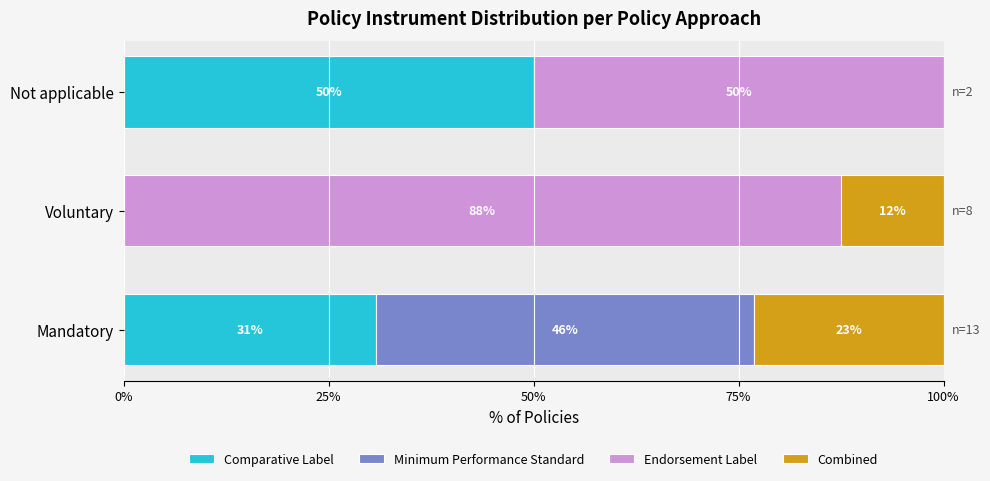

What is the total value across all series at Not applicable?

100.0